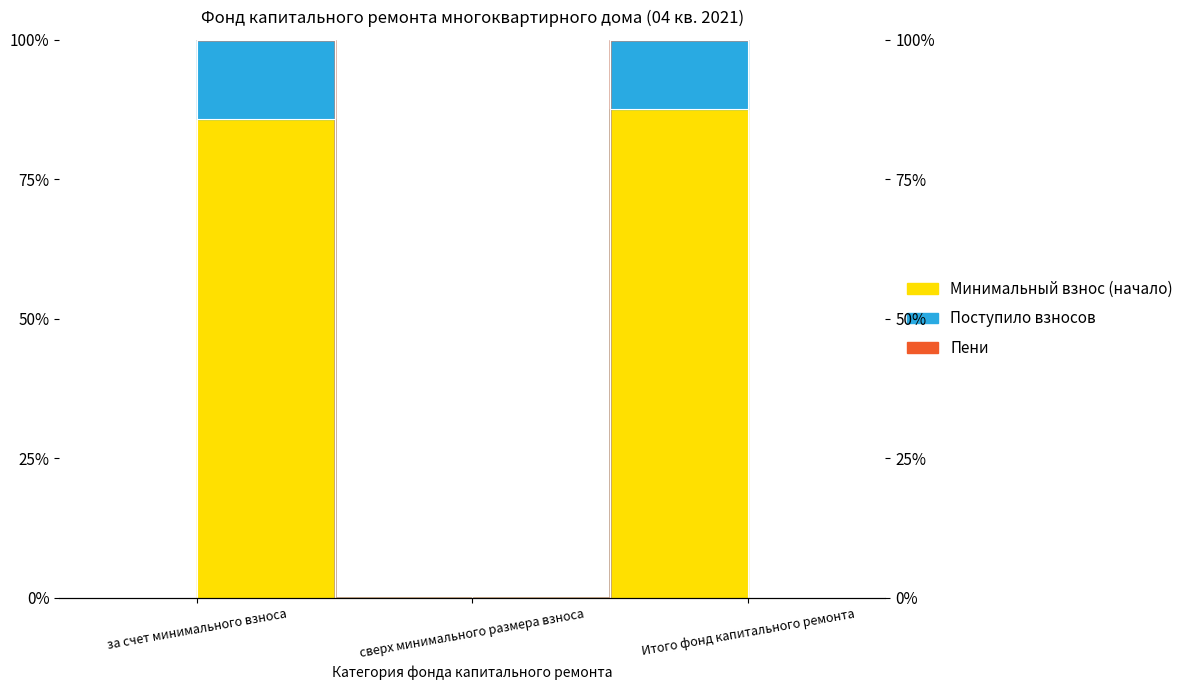

The Поступило взносов series shows 33.4 at за счет минимального взноса. True or false?

False